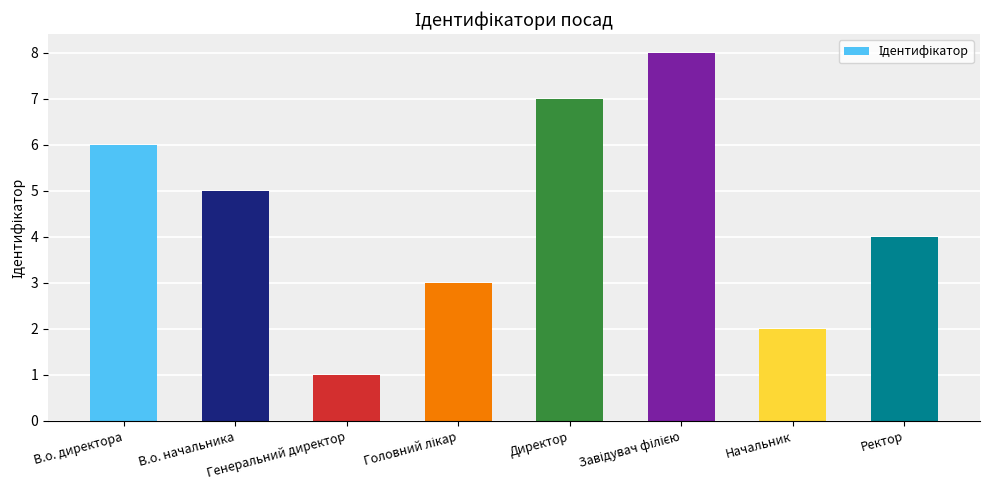

What is the difference between the maximum and minimum values?

7